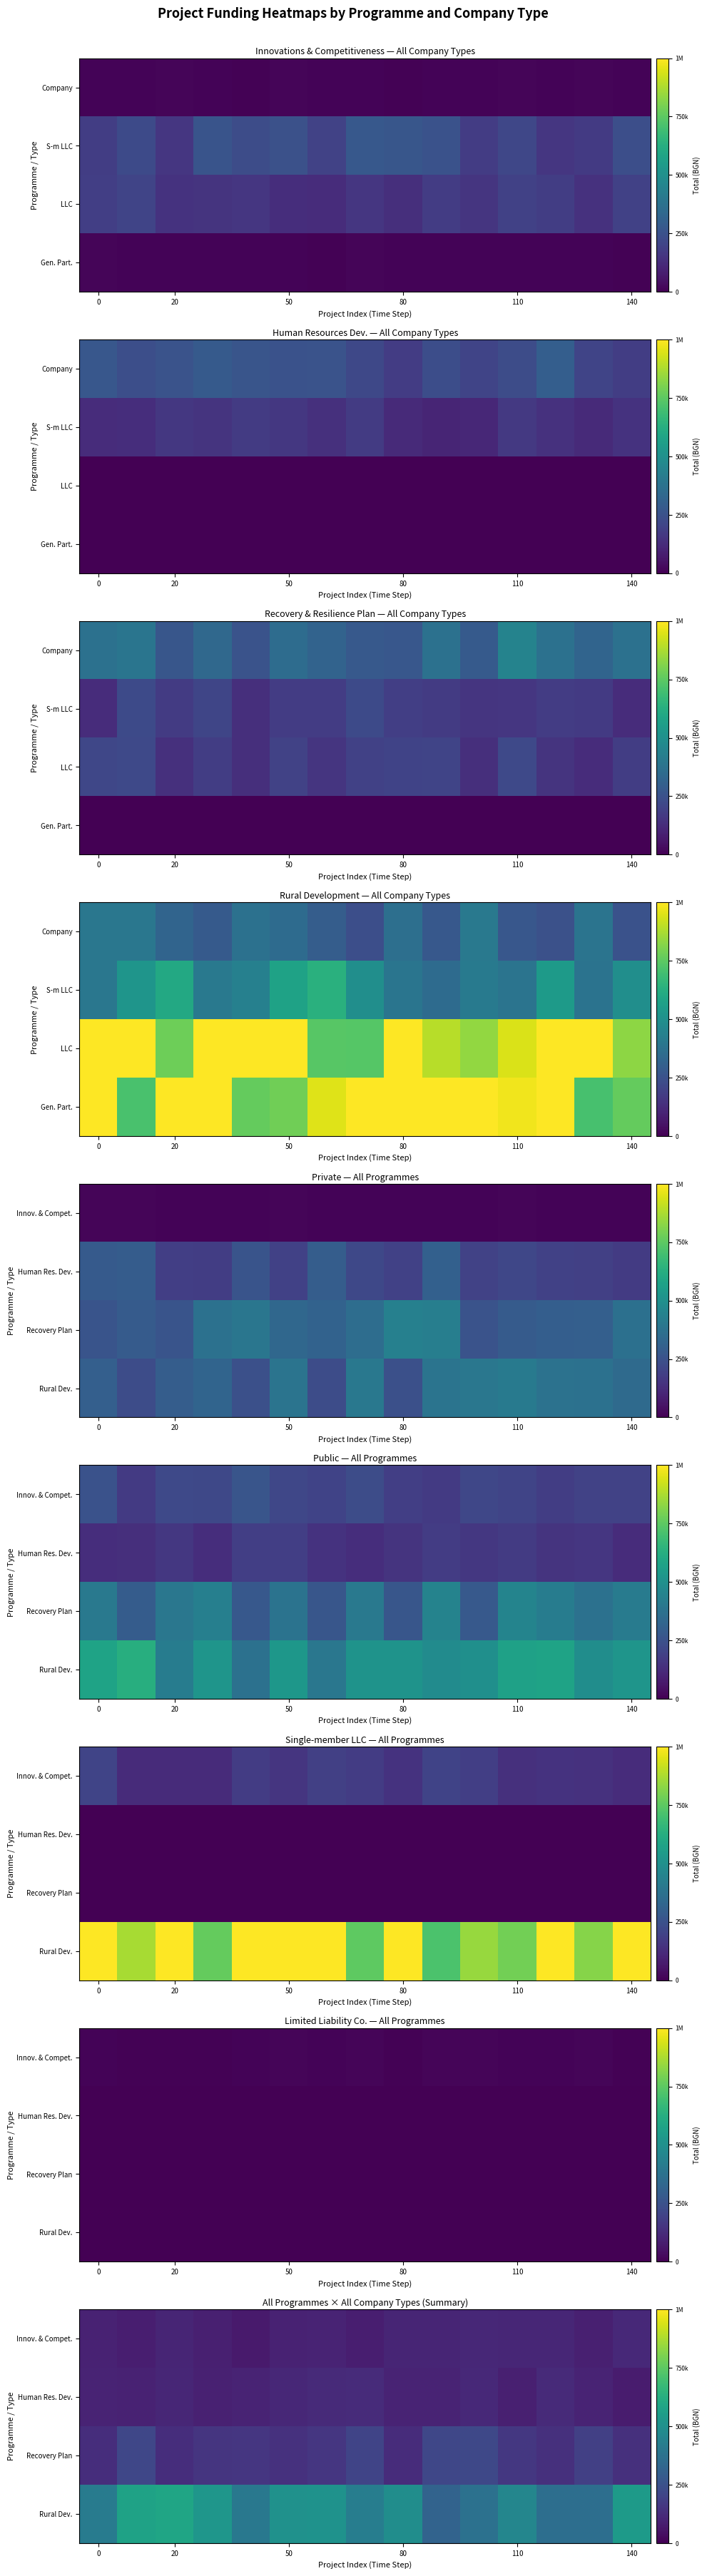

Between 10 and 6, which is larger?

10